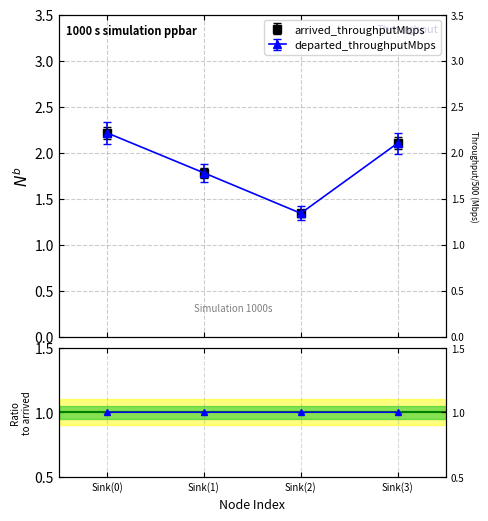

Which series changed the most between Sink(2) and Sink(3)?

arrived_throughputMbps